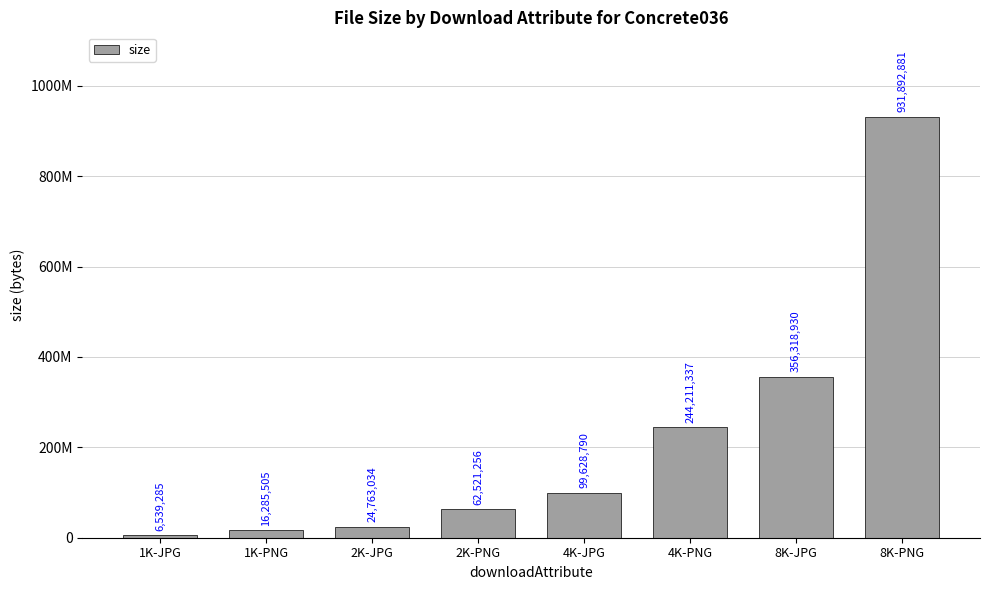

What is the difference between the values at 4K-PNG and 1K-JPG?

237672052